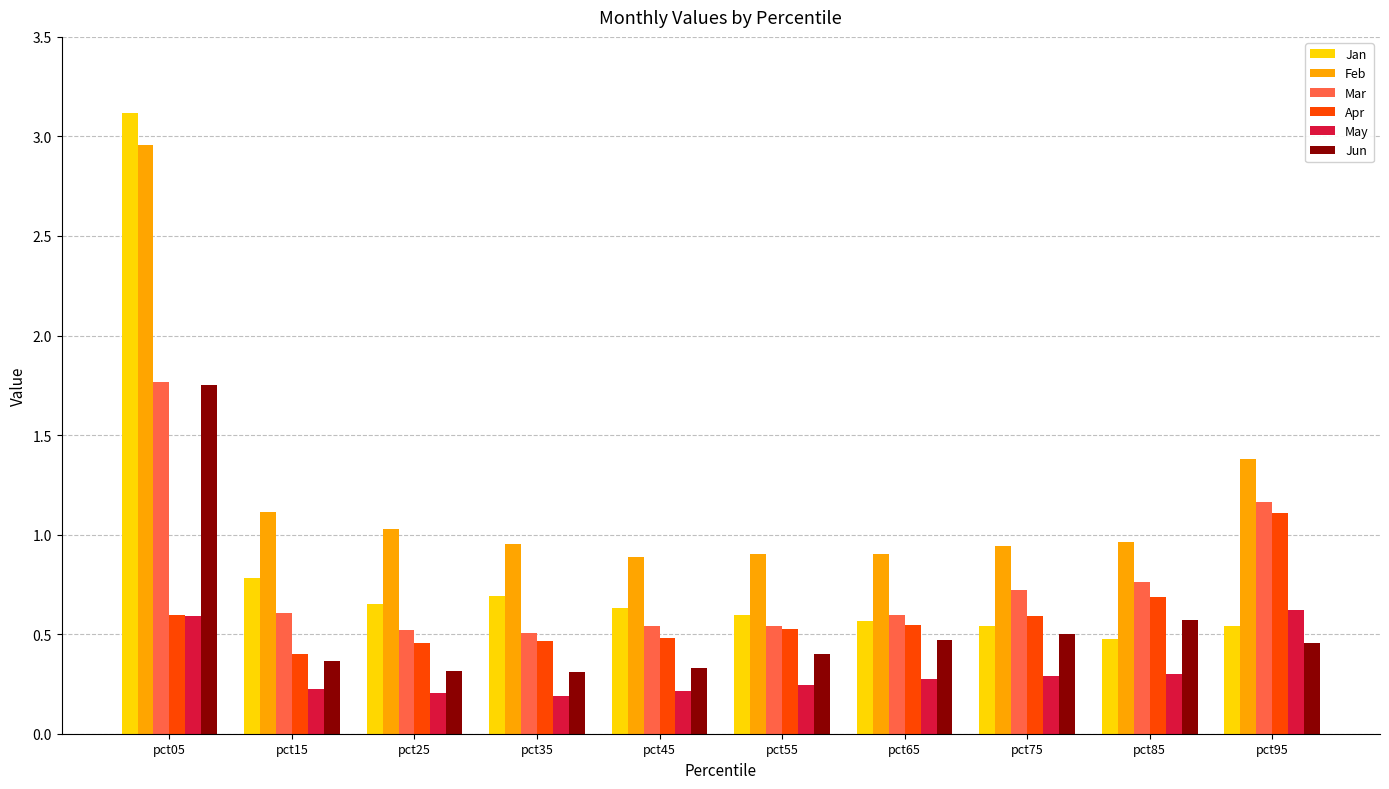

What is the sum of the Feb values at pct95 and pct05?

4.3